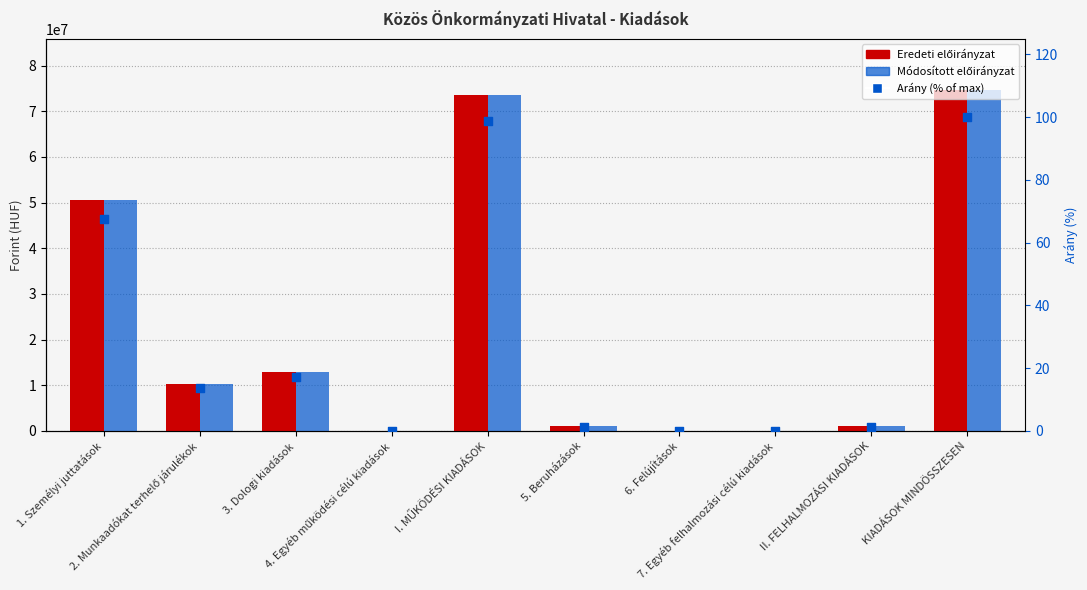

At how many categories does at least one series exceed 45999915?

3